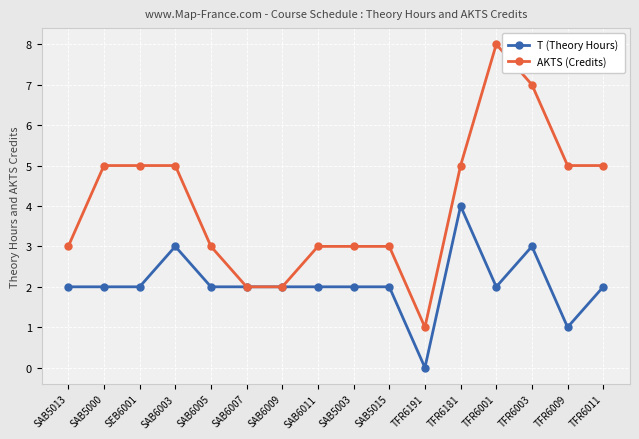

At how many categories does at least one series exceed 4?

8